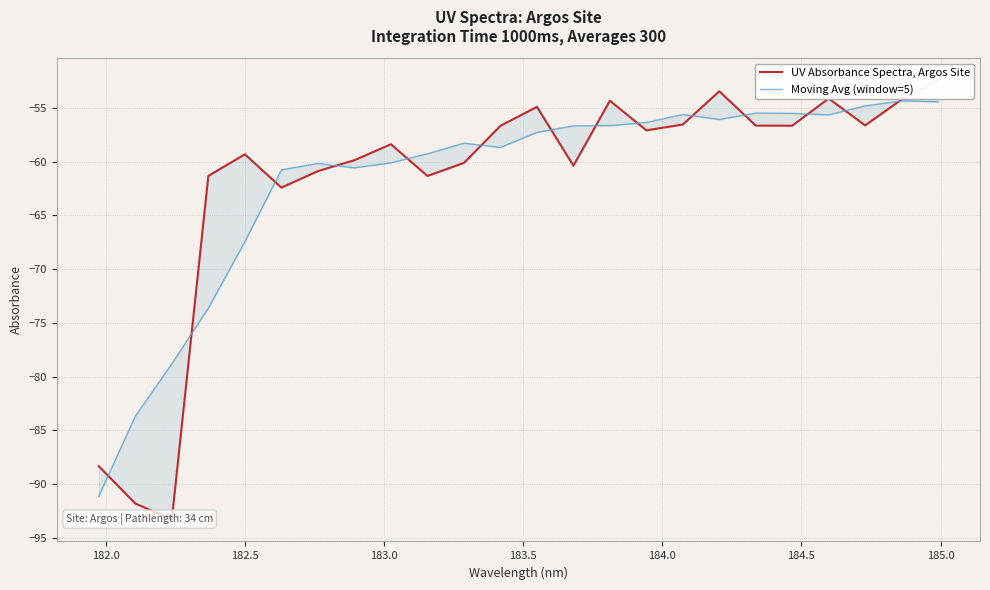

What is the minimum value for Moving Avg (window=5)?

-91.1